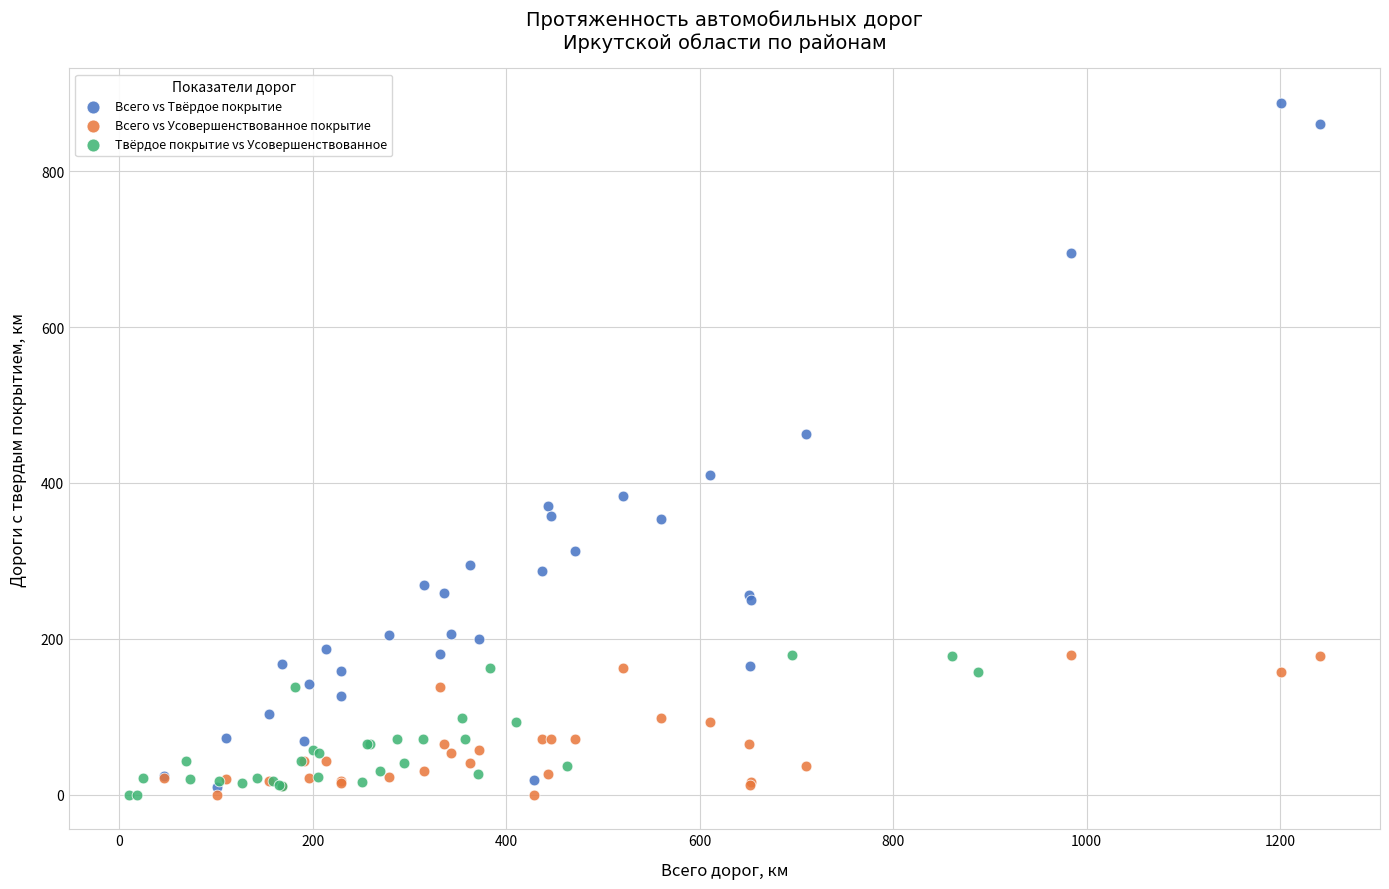

Which series contains the highest Y value?

Всего vs Твёрдое покрытие